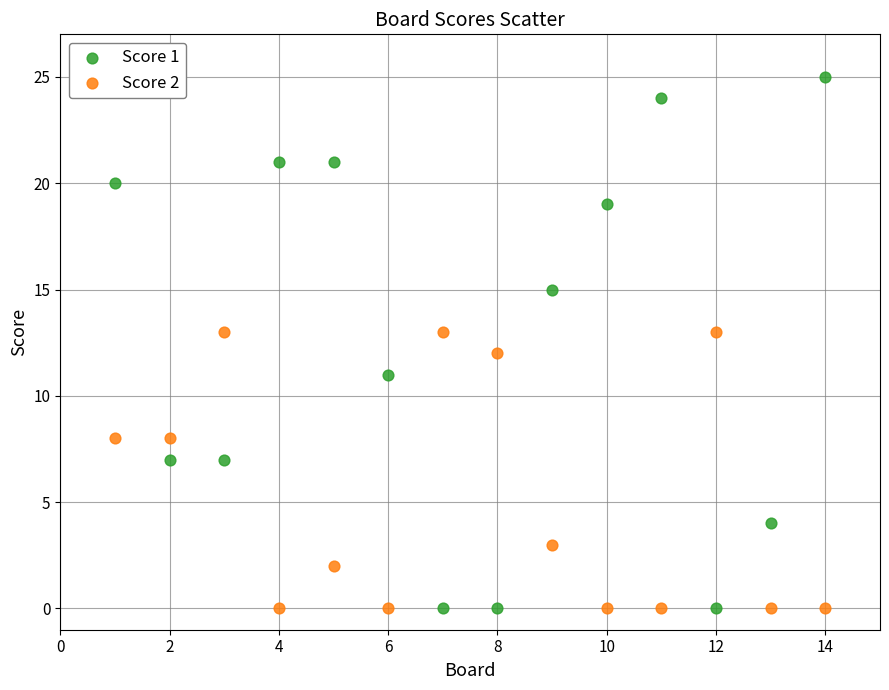

Which series reaches the maximum Y coordinate?

Score 1